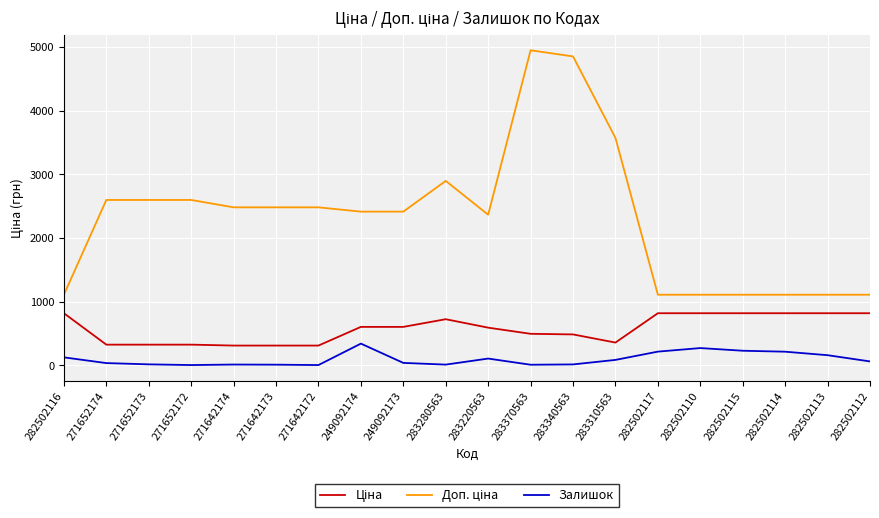

What is the total value across all series at 282502115?

2156.7